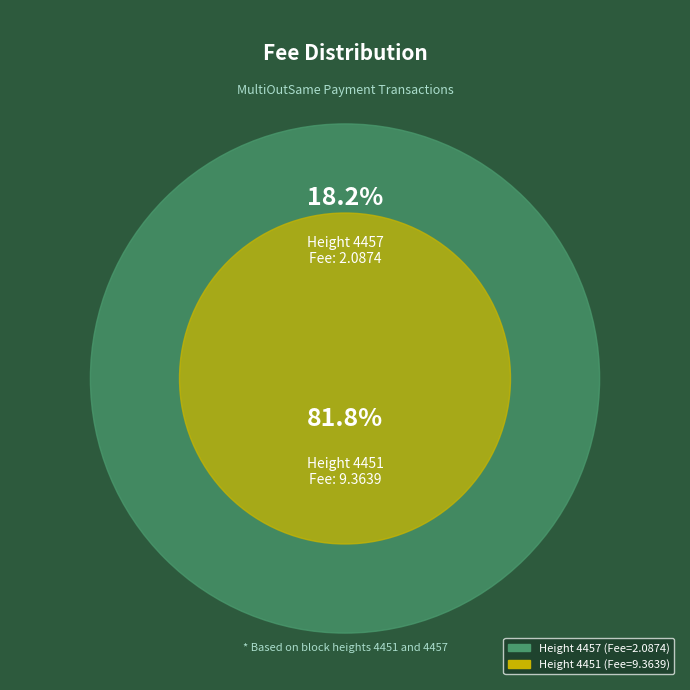

The 4451 slice represents 73% of the pie. True or false?

False